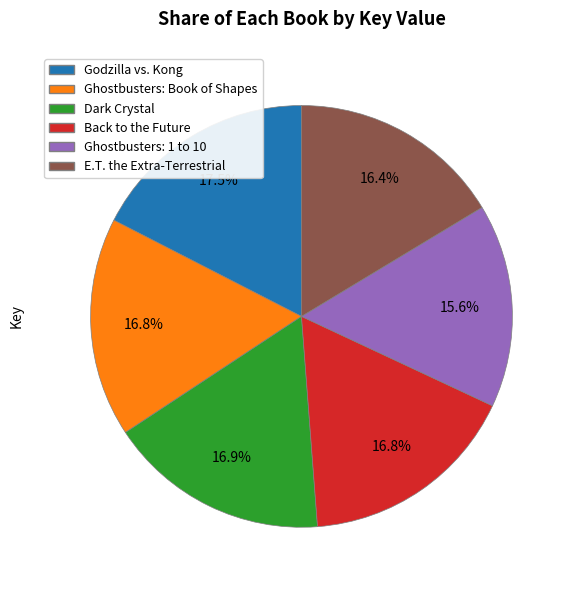

To the nearest percent, what is the combined percentage of Ghostbusters: Book of Shapes and Back to the Future?

34%